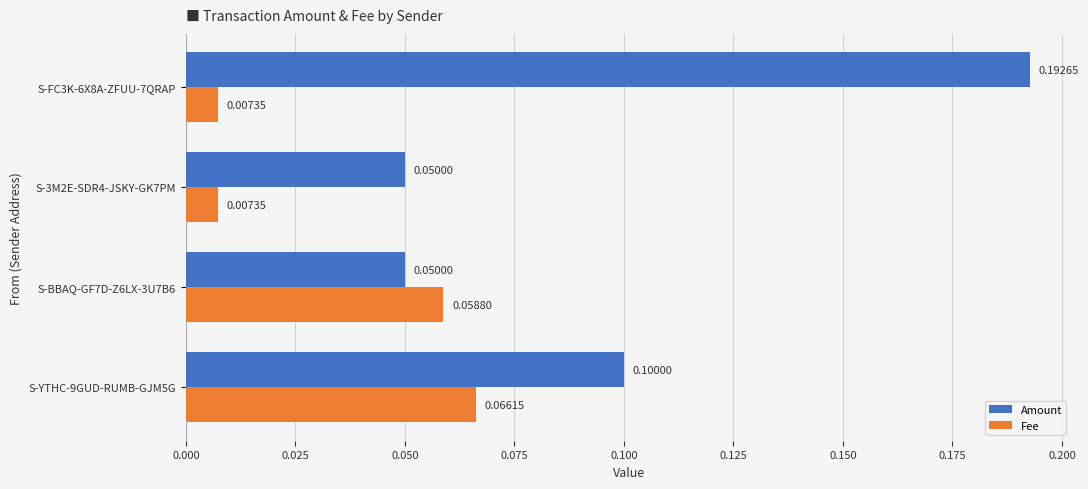

At which category is the sum across all series the highest?

S-FC3K-6X8A-ZFUU-7QRAP